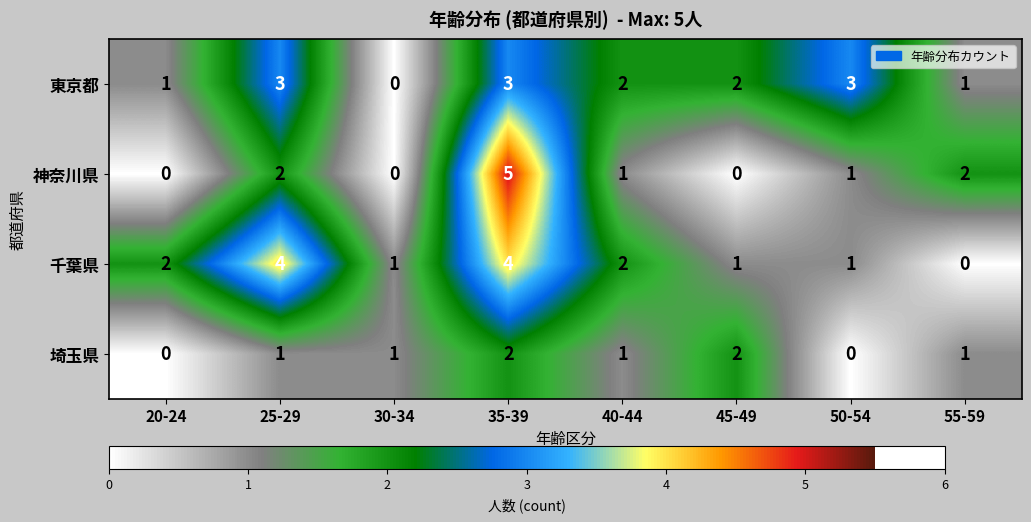

The value of 神奈川県 at 20-24 is 0. True or false?

True